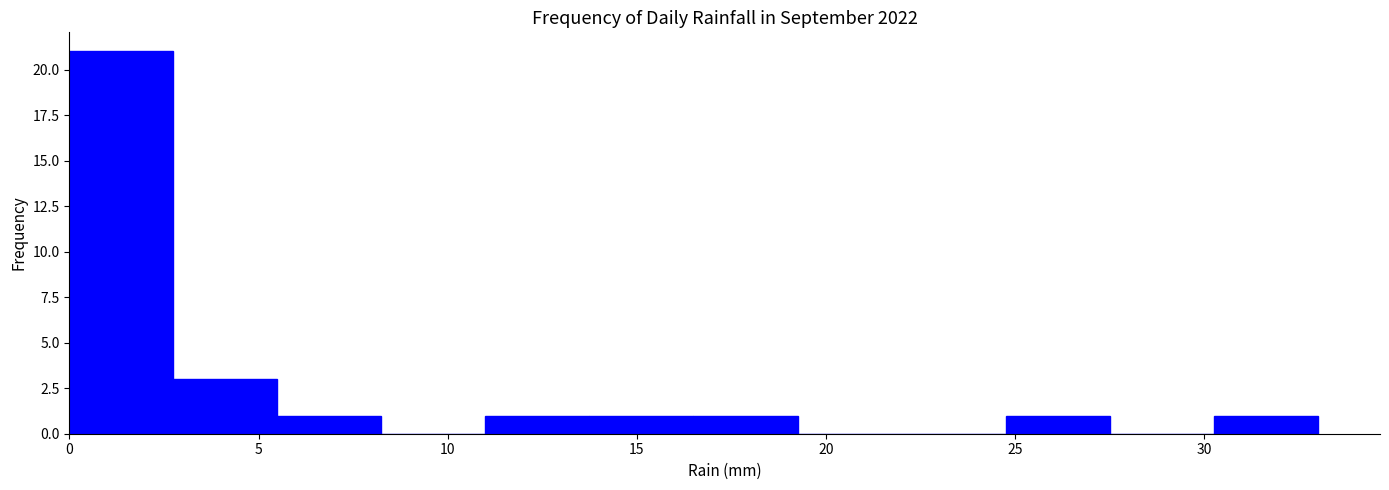

Reading left to right, list every bar in this chart as the range it spans on the x-axis followed by its height. Neither the bar edges nor the heights are printed on the chart, so give them approximately, as read against the axes.

0.00 to 2.75: 21
2.75 to 5.50: 3
5.50 to 8.25: 1
8.25 to 11.00: 0
11.00 to 13.75: 1
13.75 to 16.50: 1
16.50 to 19.25: 1
19.25 to 22.00: 0
22.00 to 24.75: 0
24.75 to 27.50: 1
27.50 to 30.25: 0
30.25 to 33.00: 1